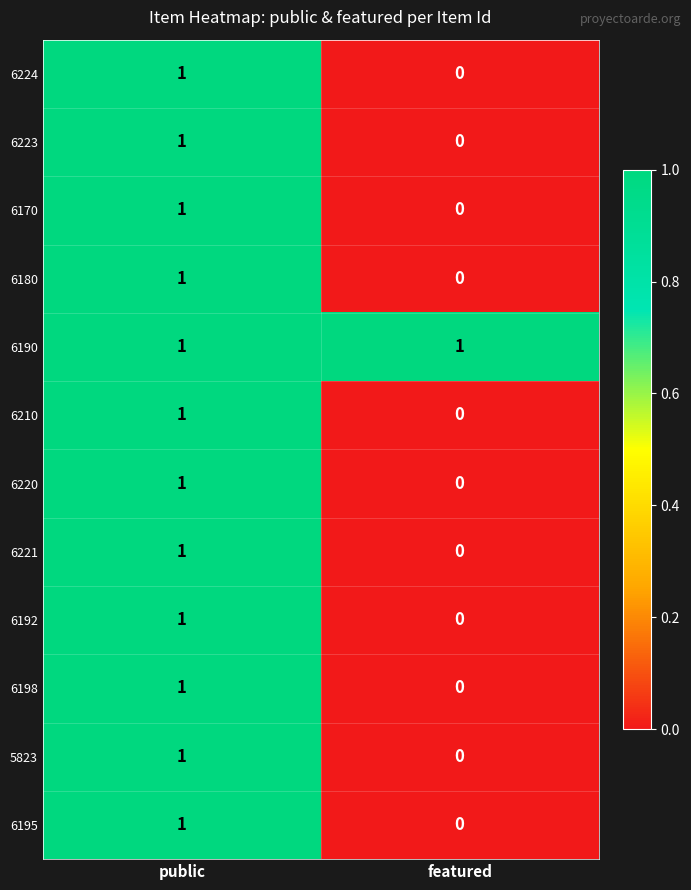

Where is 6195 nearest to the value 0?

featured